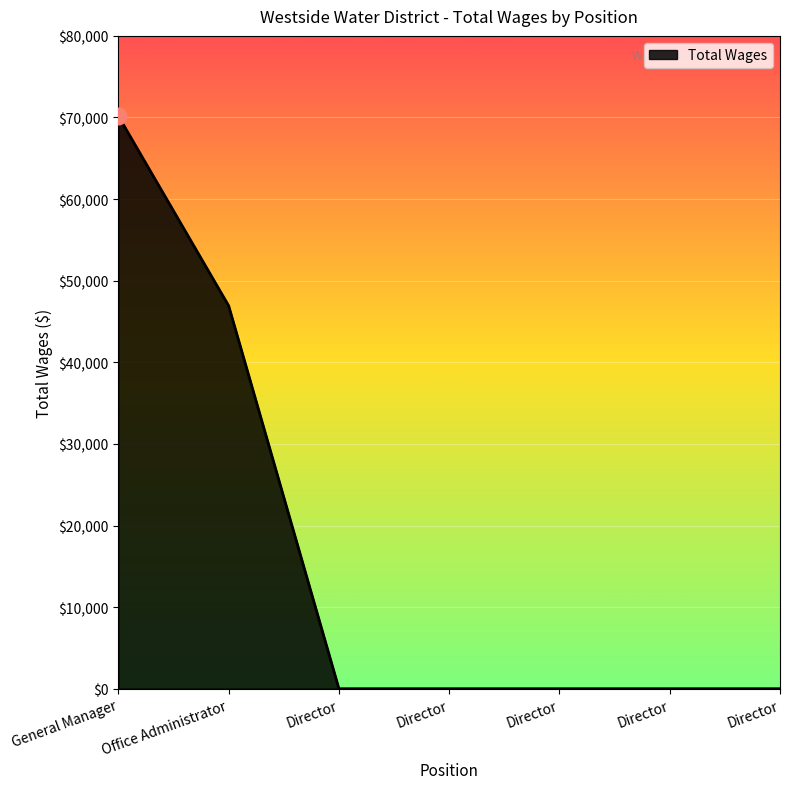

List the labels in order of value, smallest first.

Director, Director, Director, Director, Director, Office Administrator, General Manager